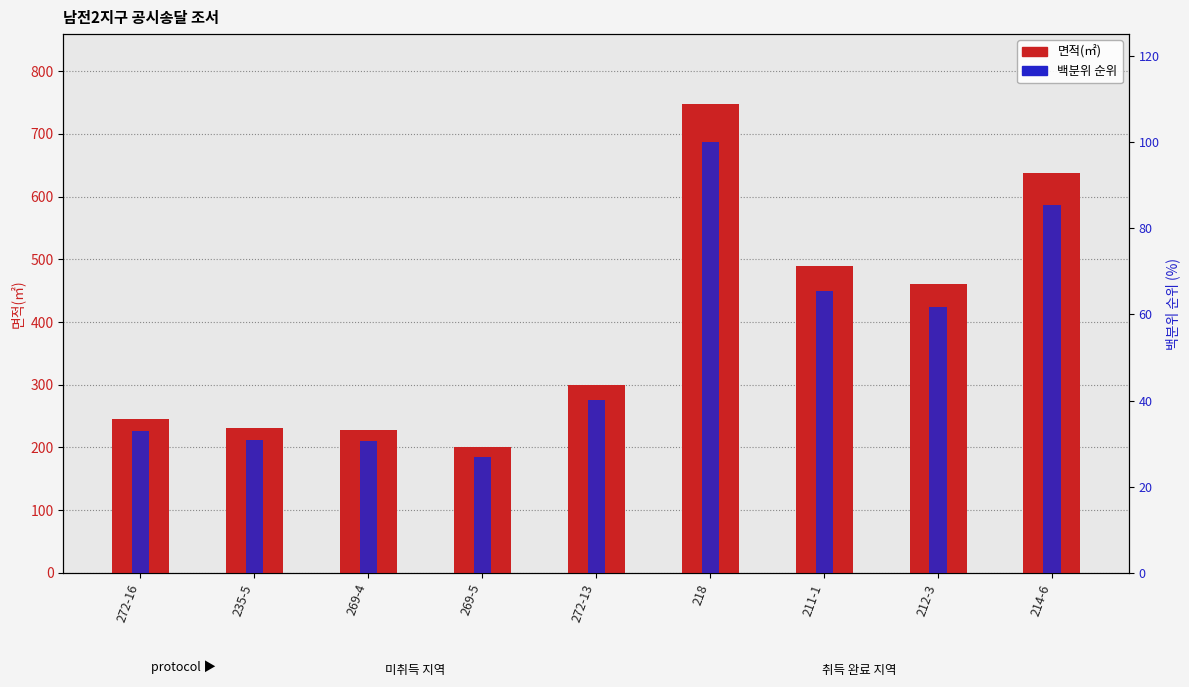

How many data points in 면적(㎡) are above 300?

4